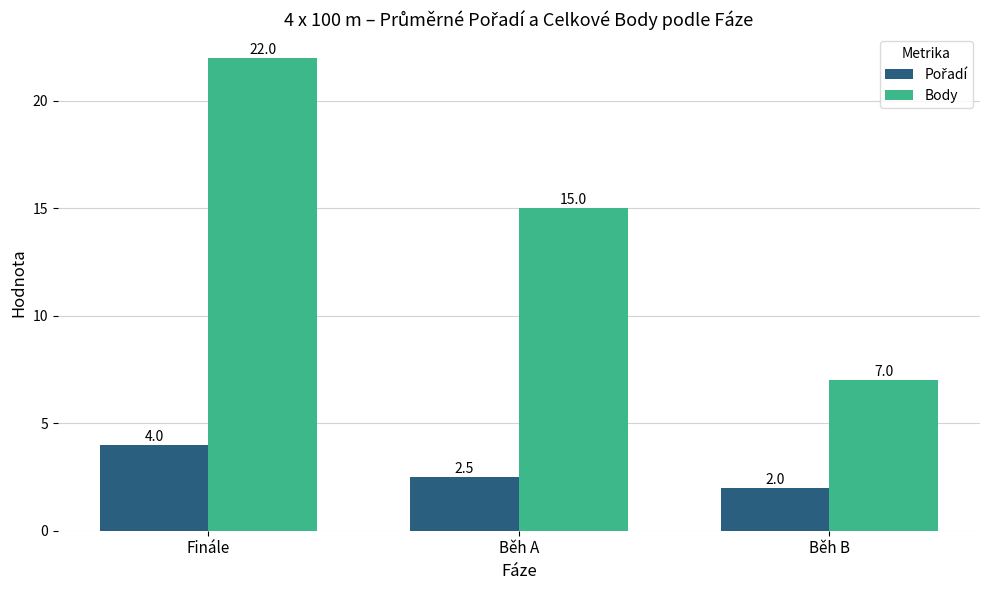

What is the value of the Body bar at the 2nd from the left?

15.0